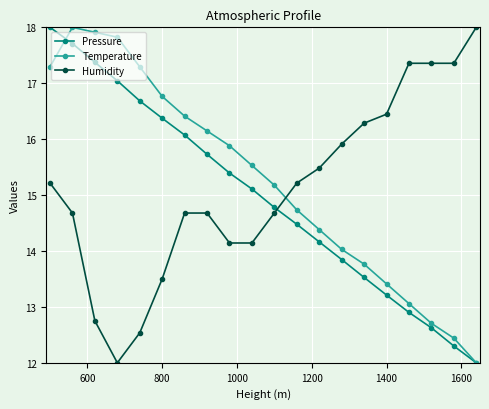

True or false: Pressure and Humidity cross at least once.

True